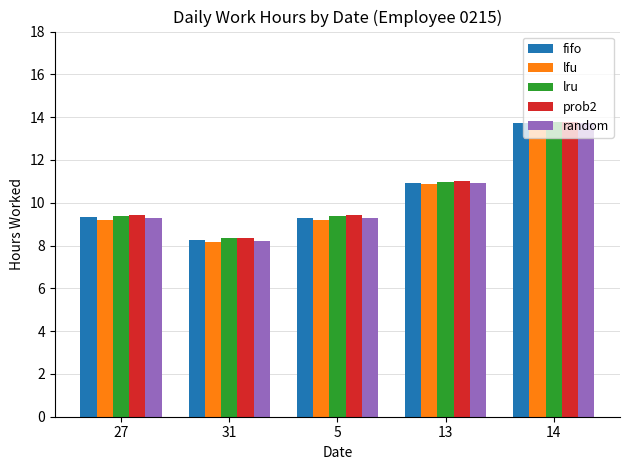

Which label corresponds to the smallest value in the chart?

31